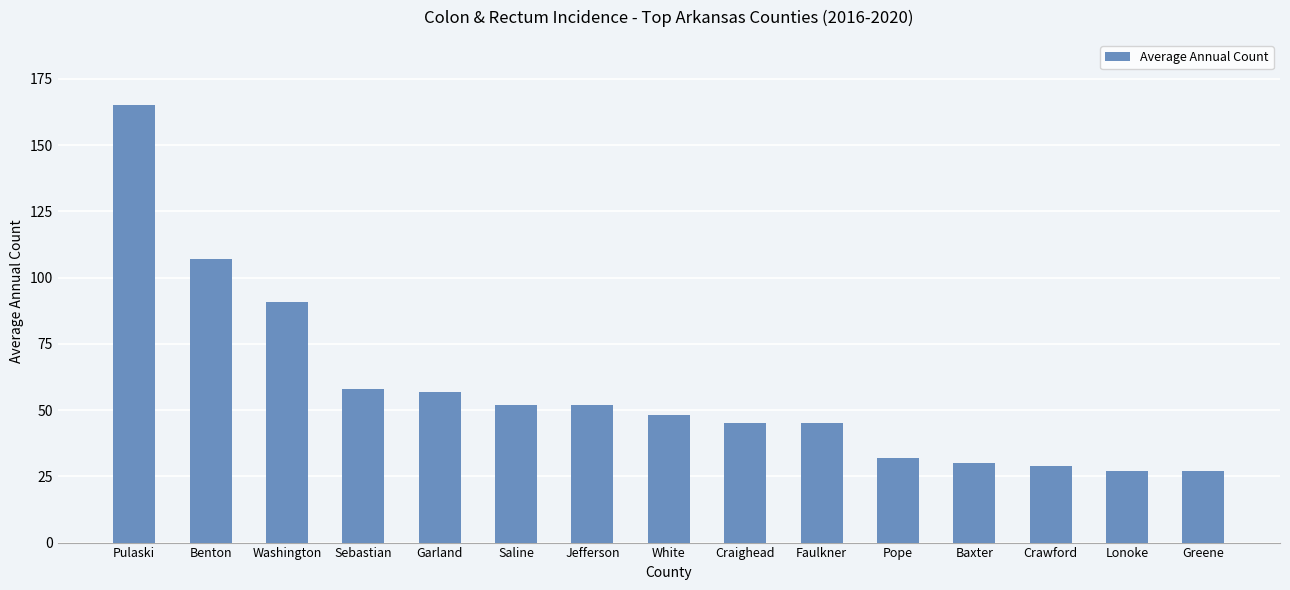

What is the average value?

58